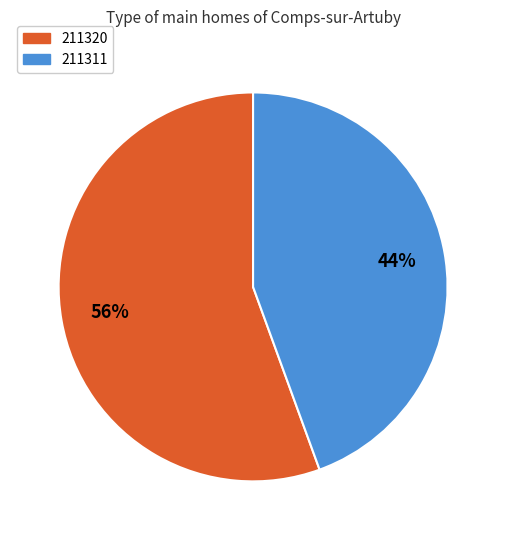

The 211311 slice represents 56% of the pie. True or false?

False